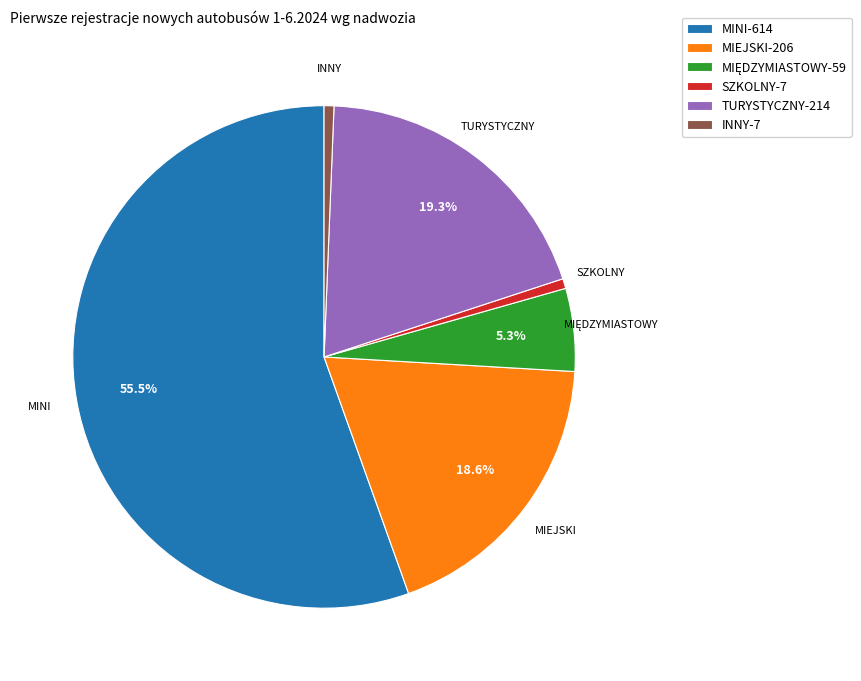

Is it true that TURYSTYCZNY is 19% of the pie?

True